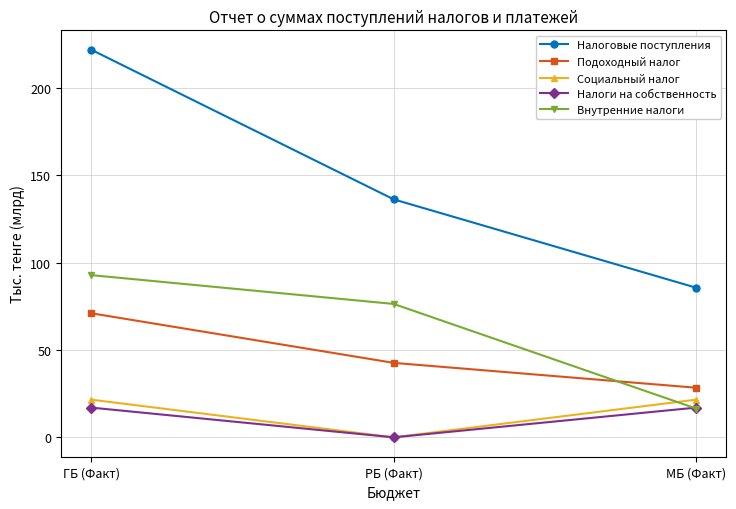

Which series has the largest range (max minus min)?

Налоговые поступления